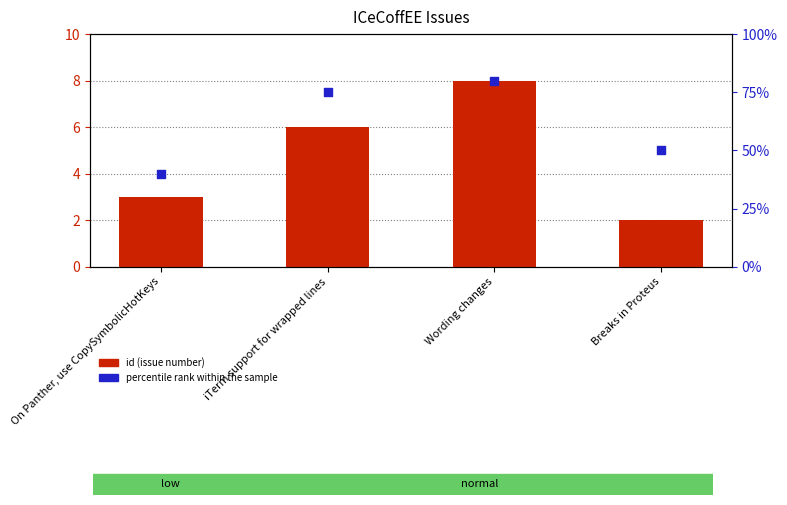

Which series contains the lowest Y value?

id (issue number)